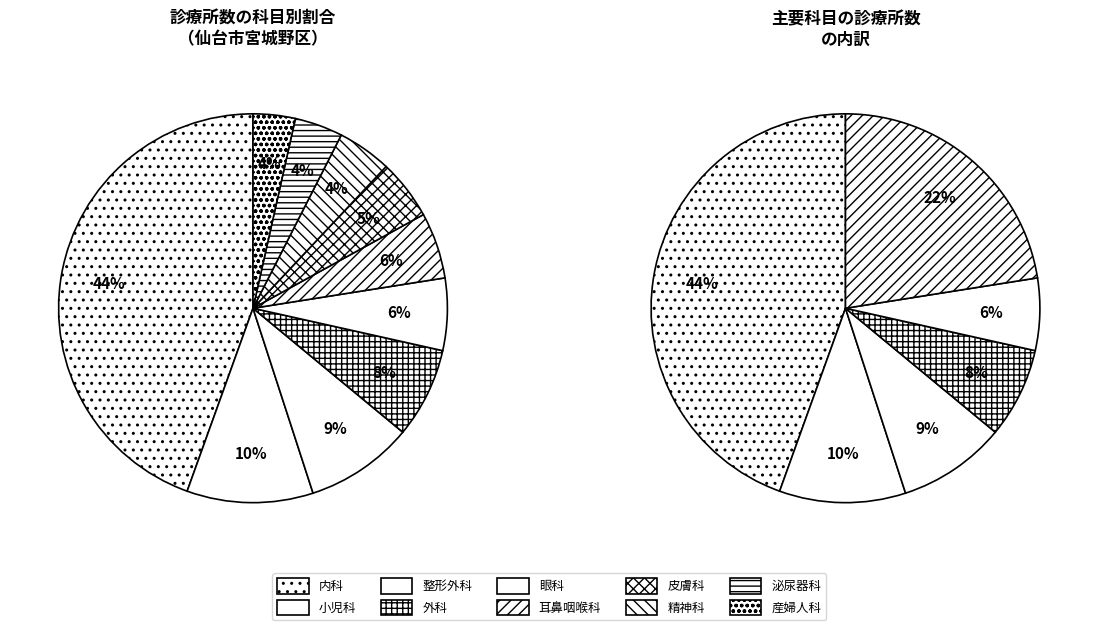

Count the number of slices in the pie.

10